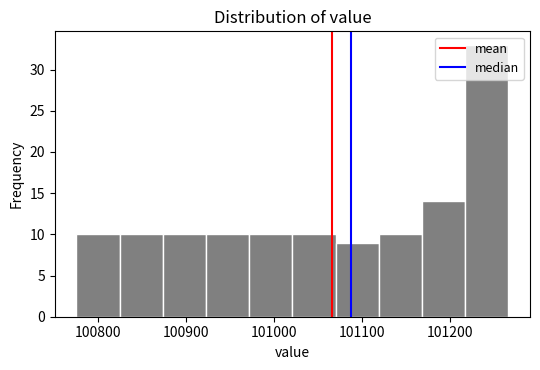

Over which range of the x-axis is the bar tallest?

101220 to 101270